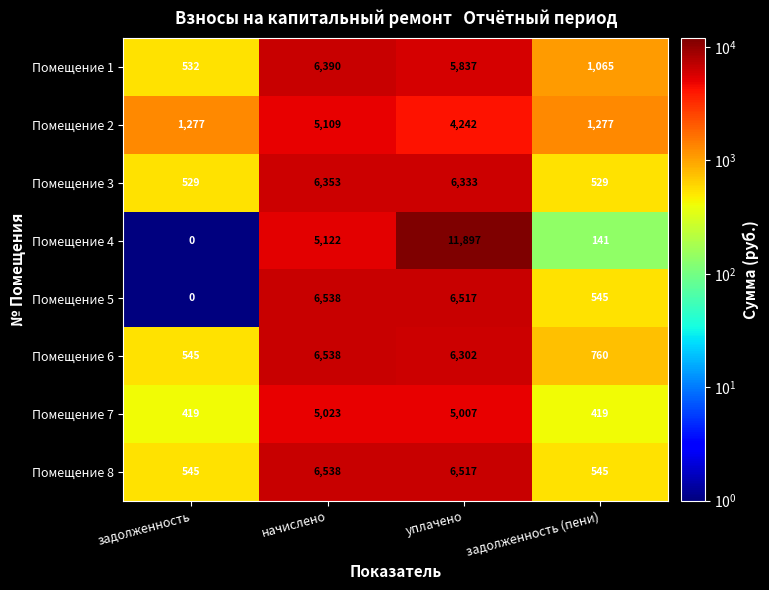

Which series changed the most between задолженность and уплачено?

Помещение 4